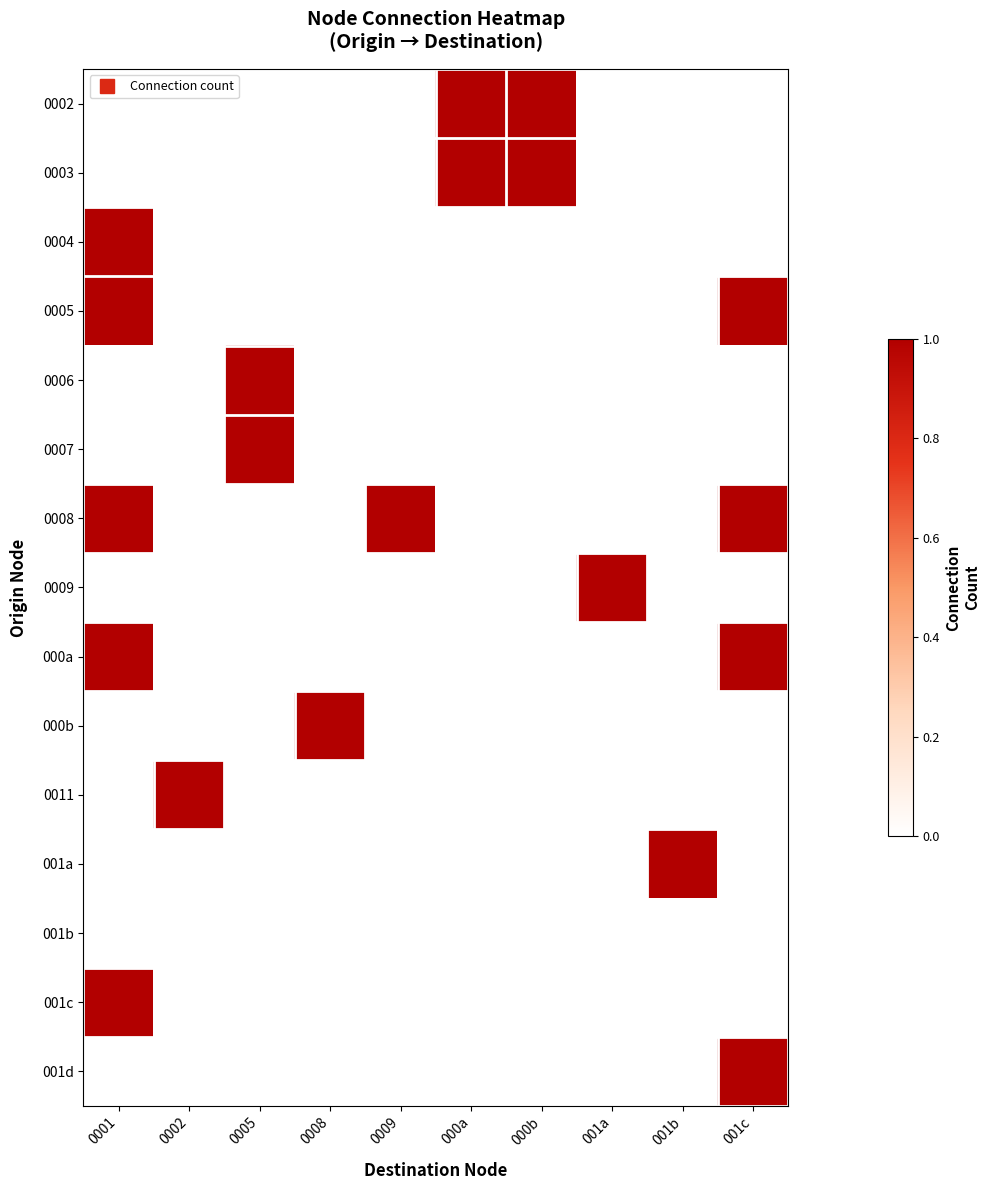

At which category is the sum across all series the highest?

0001